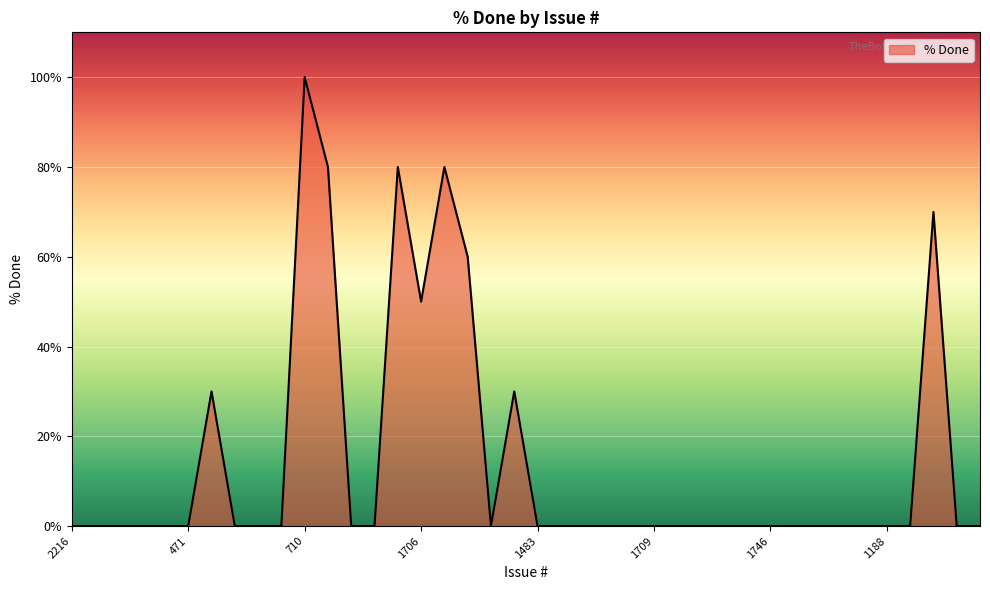

Count the number of categories in the chart.

40